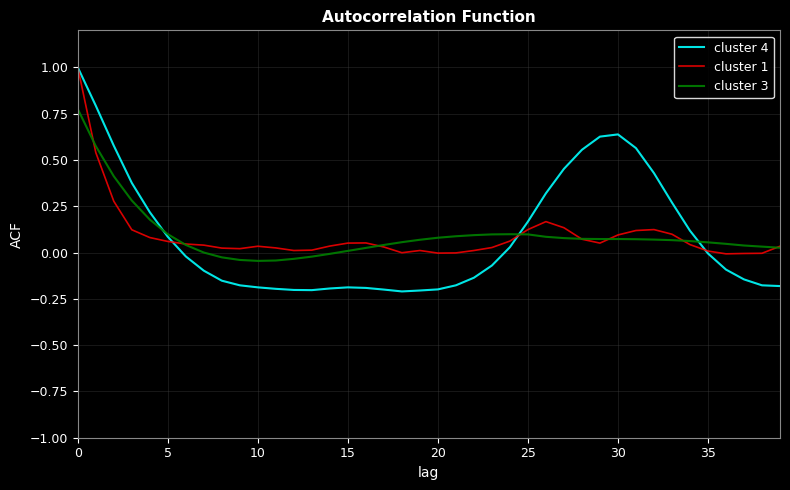

Which series has the widest spread of values?

cluster 4